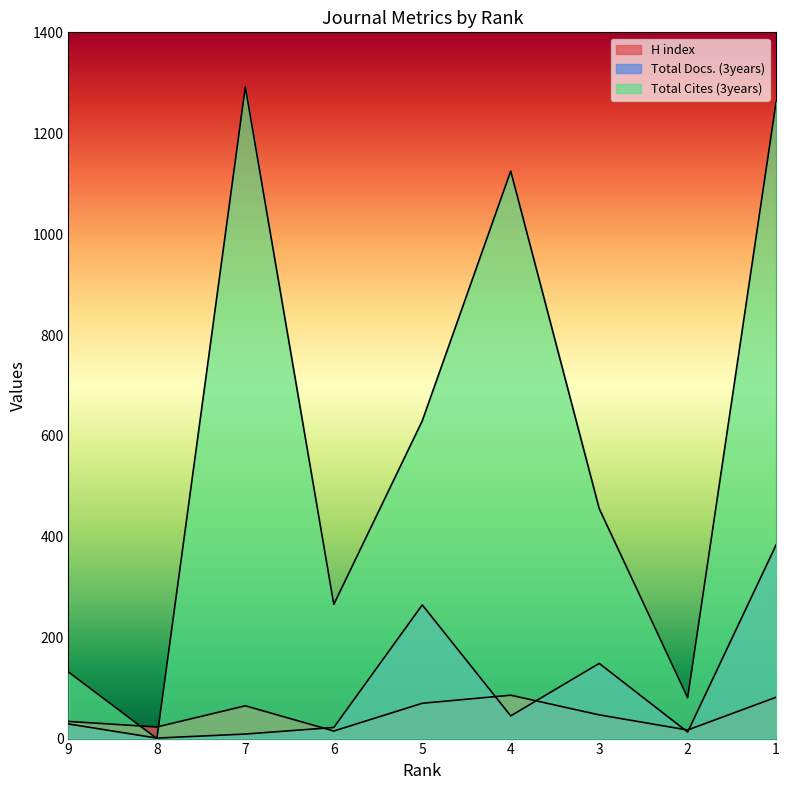

Rank the series by their maximum value, from highest to lowest.

Total Cites (3years), Total Docs. (3years), H index